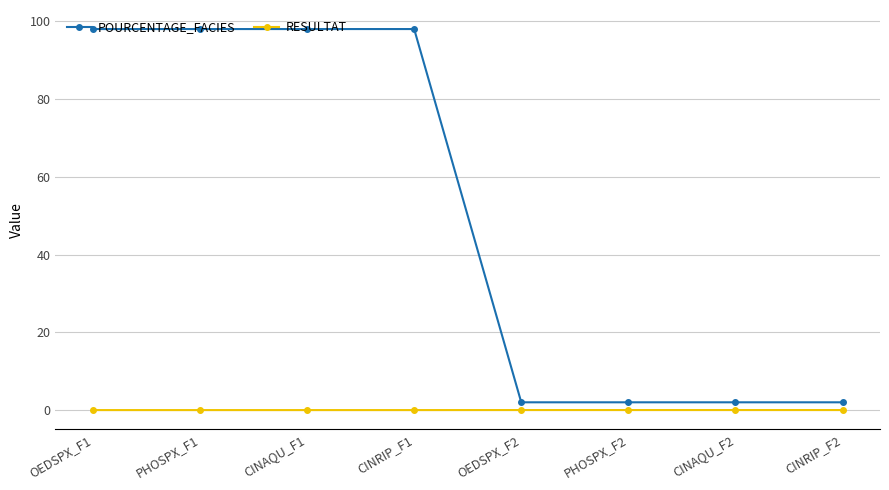

What is the maximum value shown in the chart?

98.0